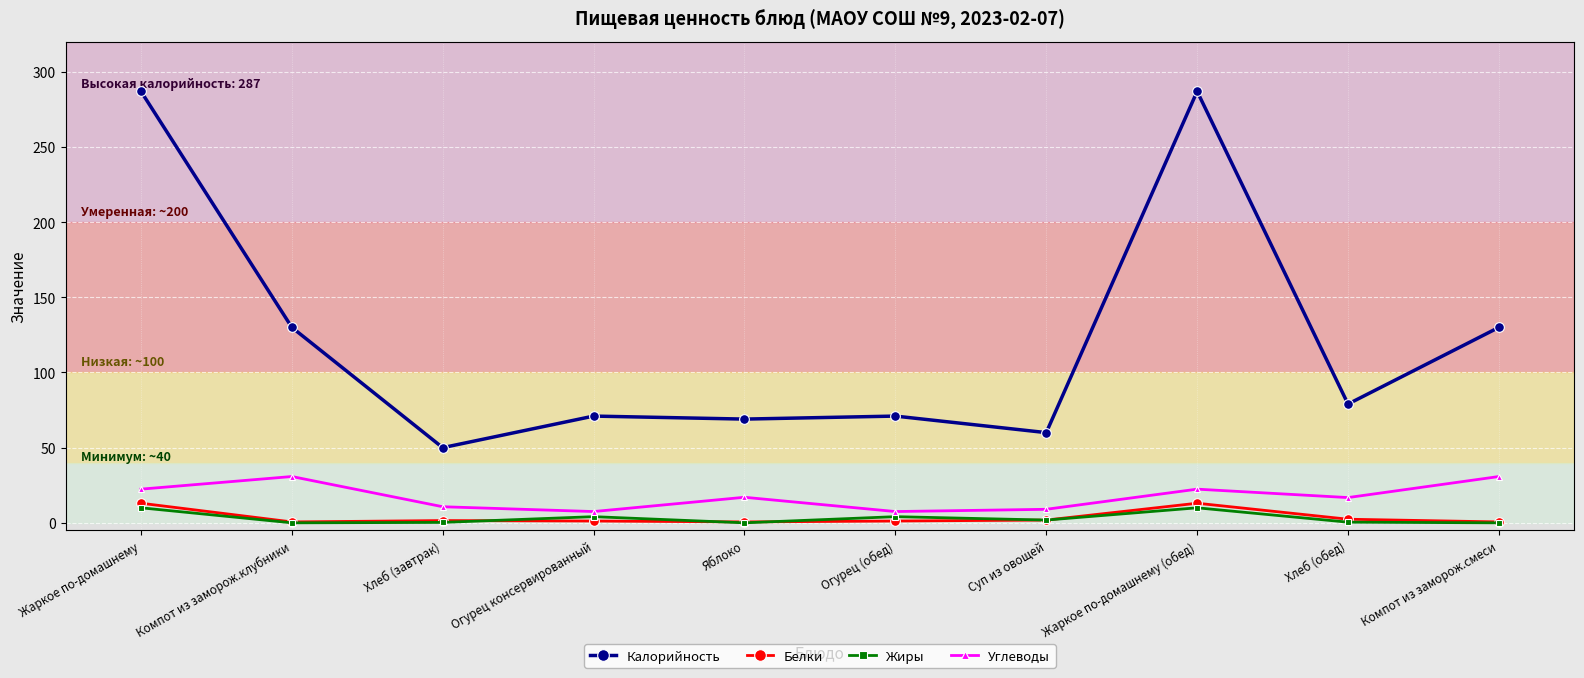

In Белки, how many points are higher than both neighbors (excluding endpoints)?

2